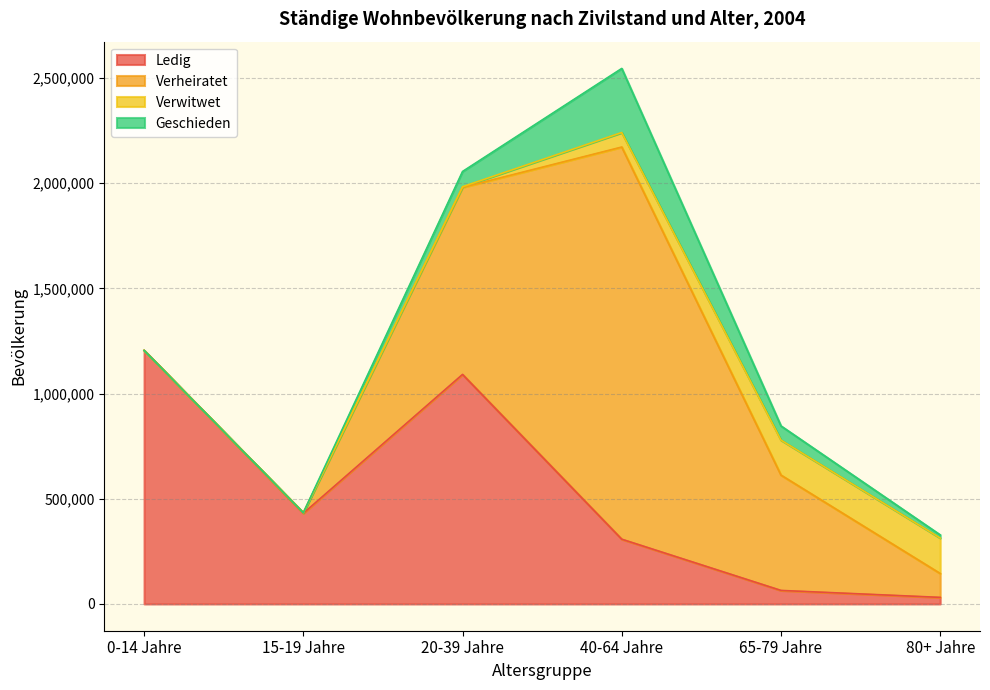

What is the difference between the highest and lowest values at 20-39 Jahre?

1087778